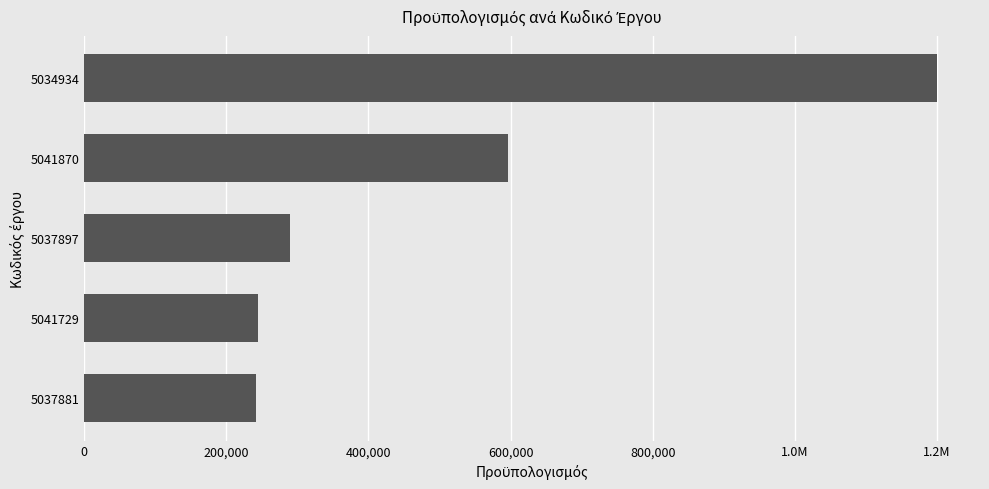

Does the chart contain any negative values?

No